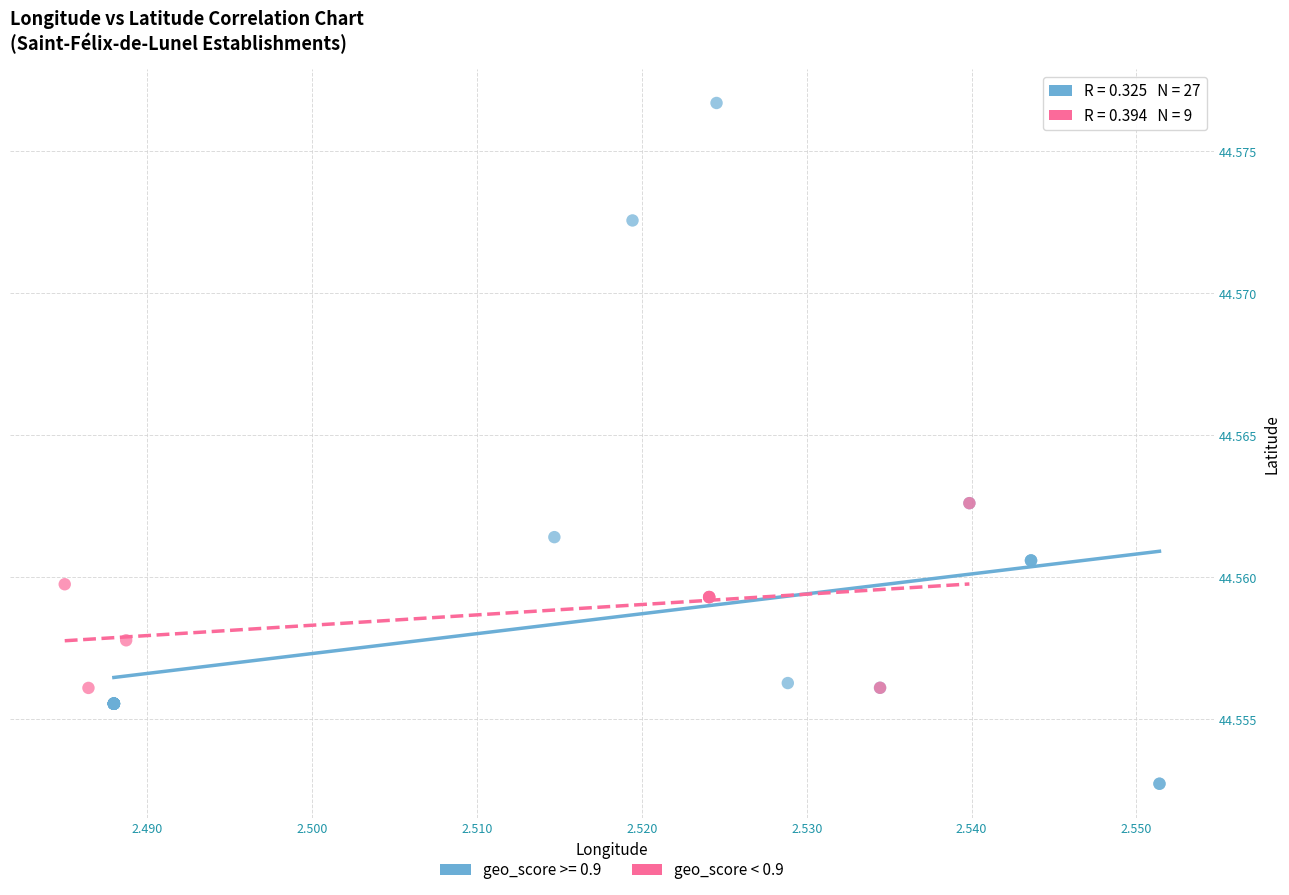

Which series contains the lowest Y value?

geo_score >= 0.9